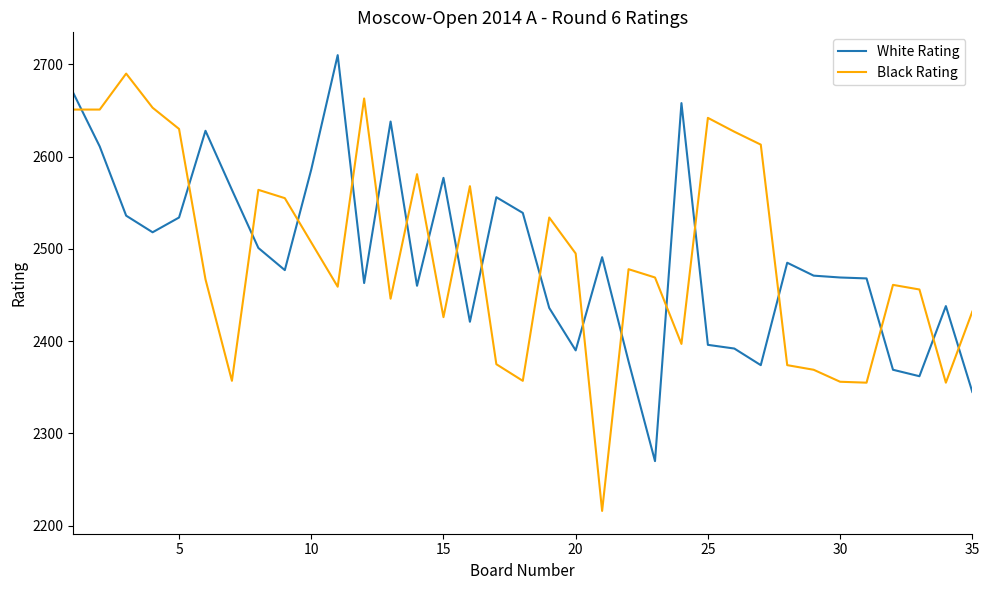

What is the difference between the maximum and minimum values in the Black Rating series?

474